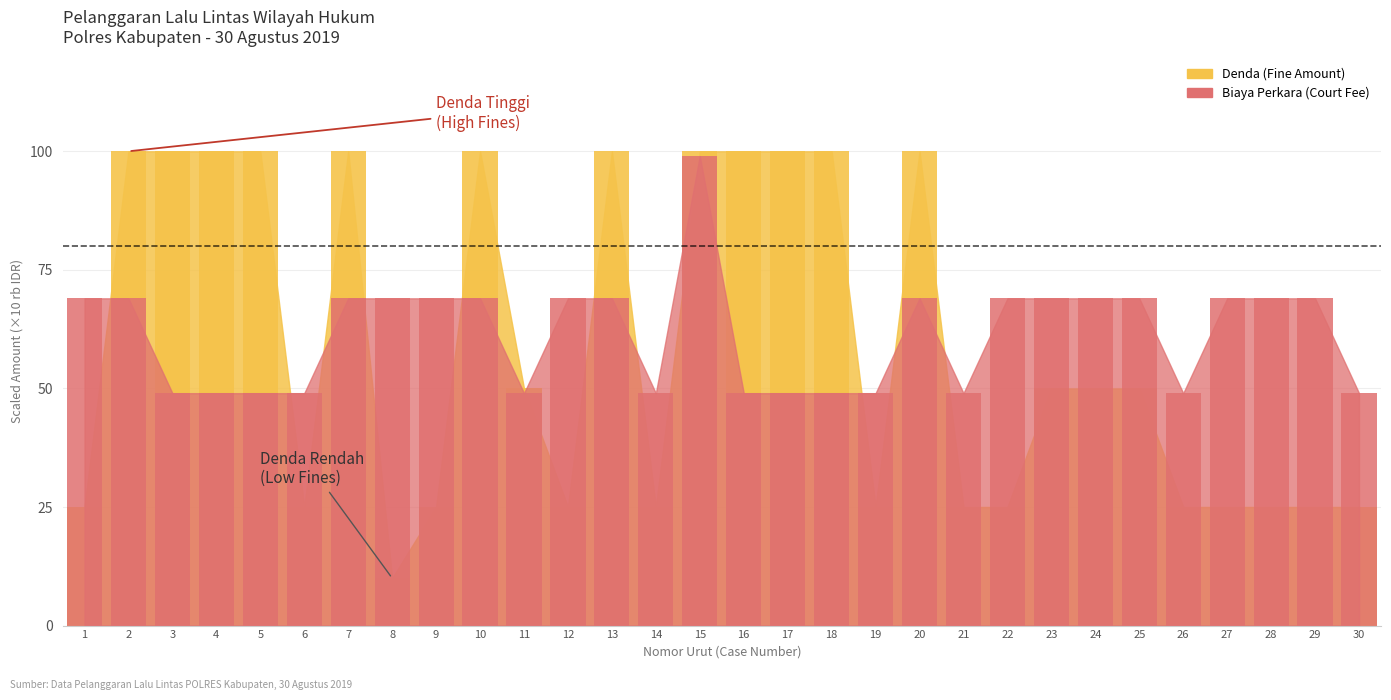

Are the bars grouped side by side (vs. stacked)?

No